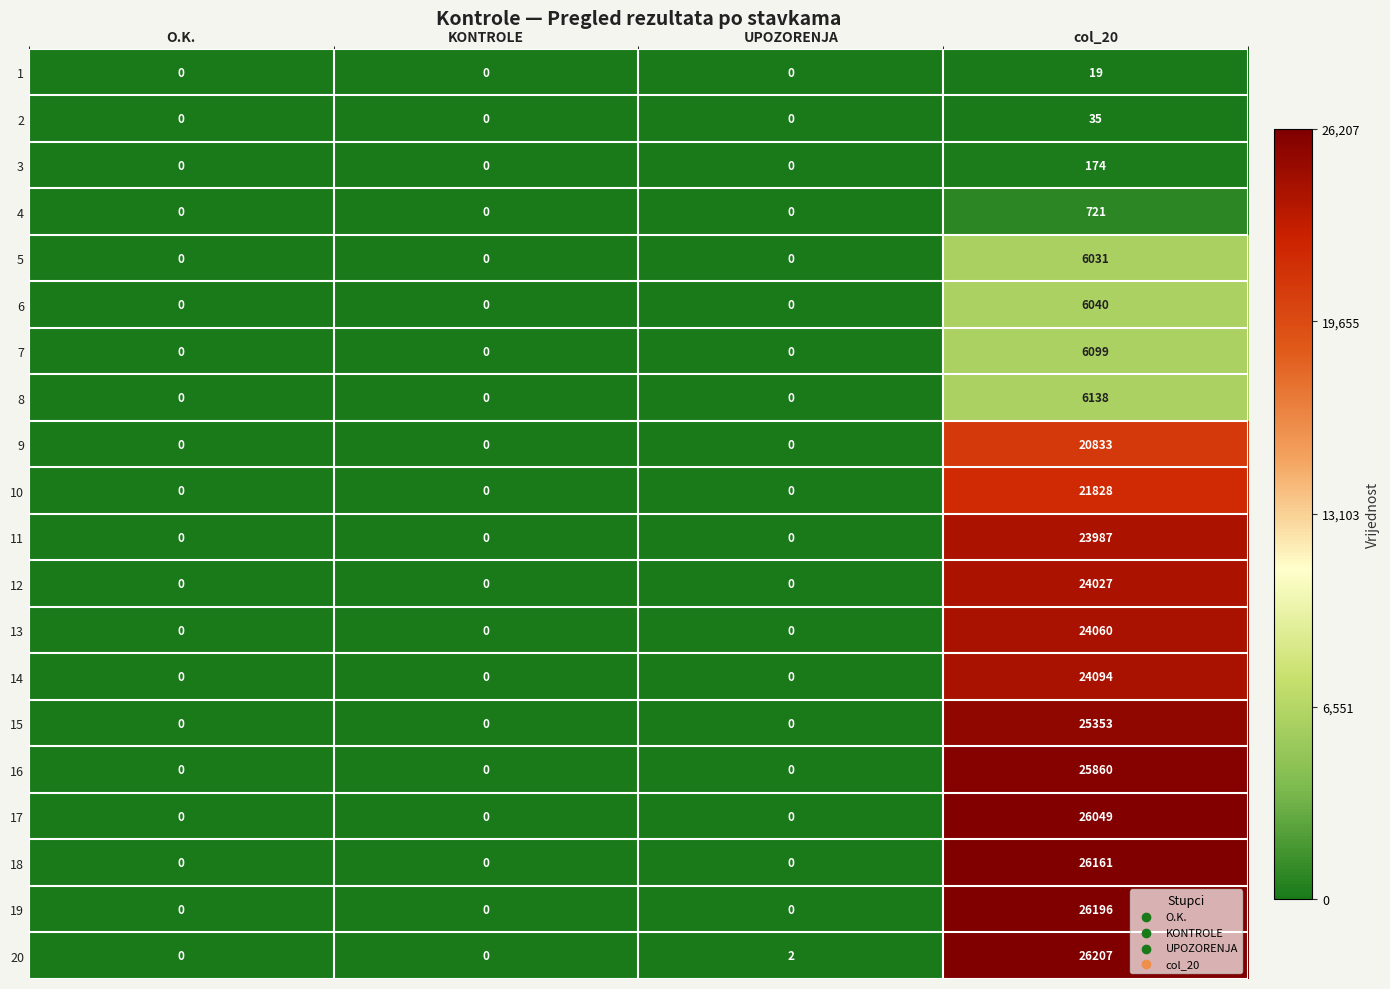

At col_20, list the series in order from largest to smallest.

20, 19, 18, 17, 16, 15, 14, 13, 12, 11, 10, 9, 8, 7, 6, 5, 4, 3, 2, 1